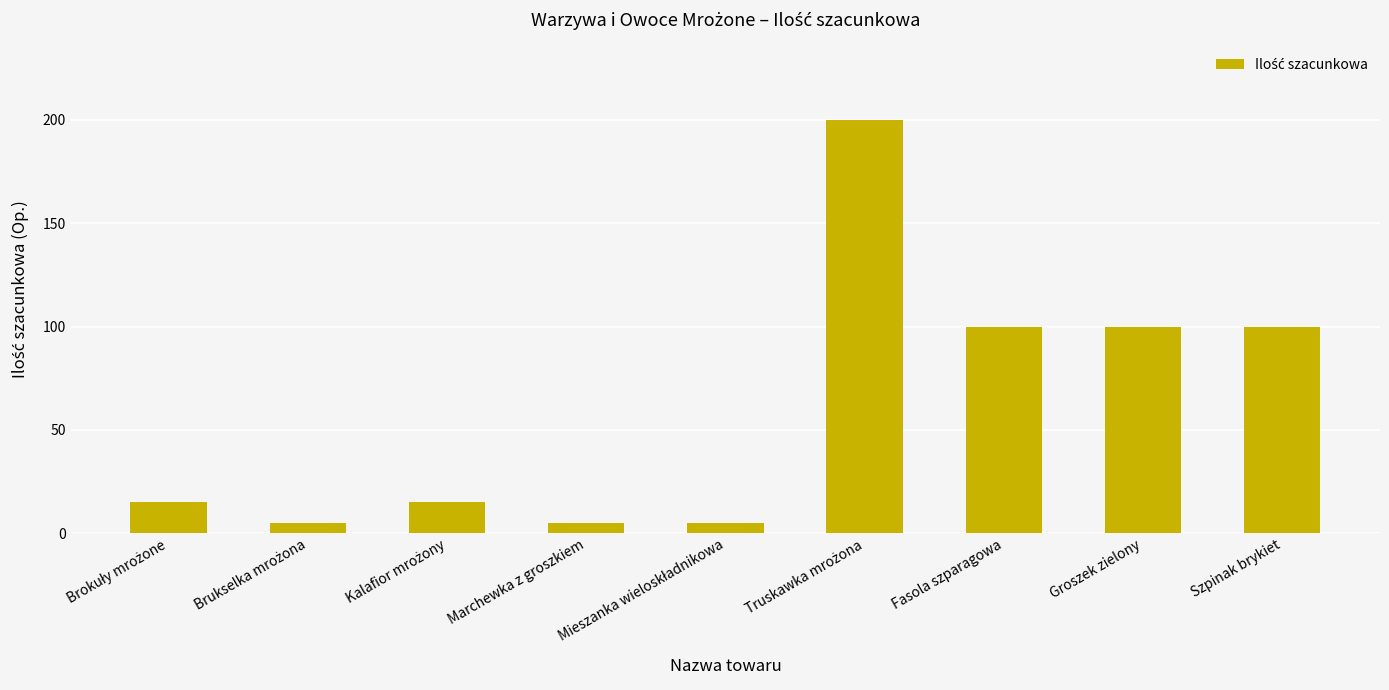

What position from the left is Szpinak brykiet?

9